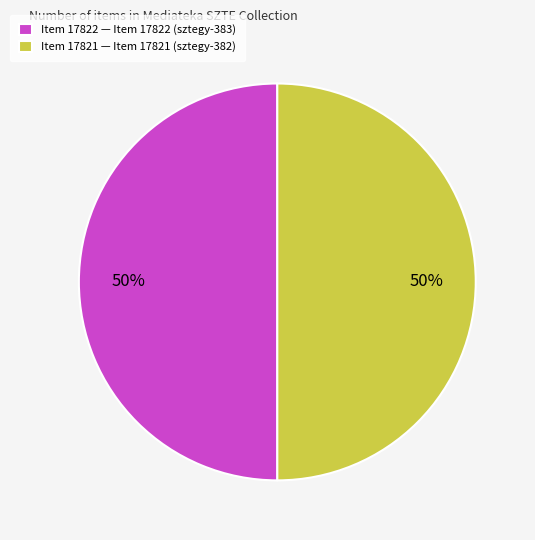

Is the sum of Item 17821 — Item 17821 (sztegy-382) and Item 17822 — Item 17822 (sztegy-383) greater than half?

Yes